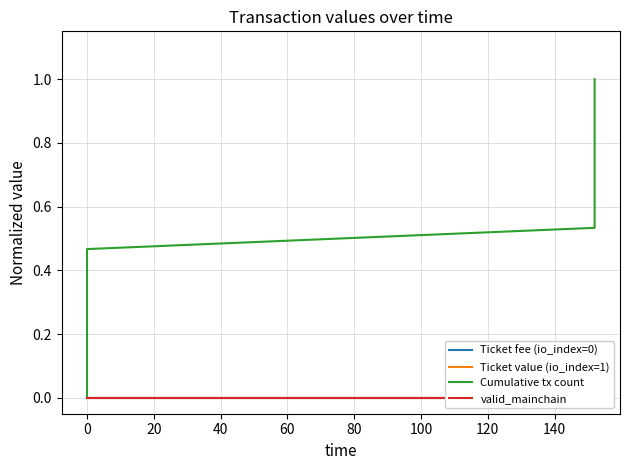

Which series has the widest spread of values?

Cumulative tx count